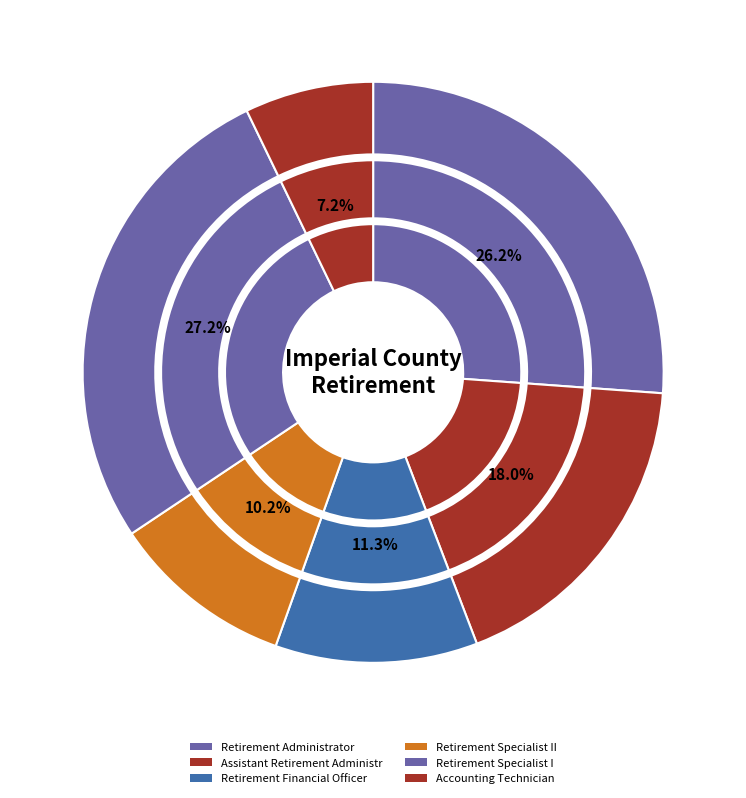

Between Retirement Specialist I and Retirement Administrator, which is larger?

Retirement Administrator